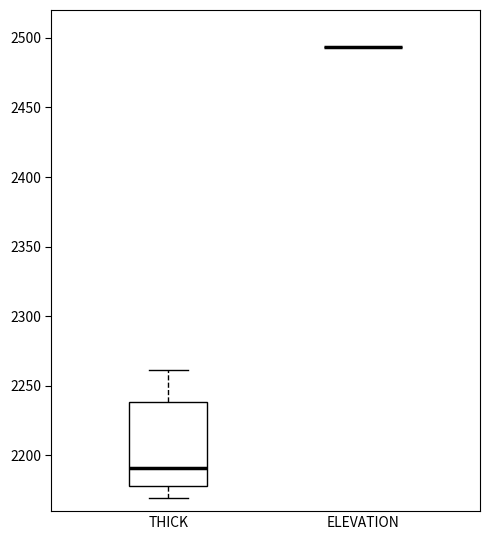

Reading left to right, transcribe this box plot: for each box, give where its median line is, the range the box spans, and where its two whiskers end, as read against the y-axis. The values are not printed on the chart, so give them approximately, as read against the axis.

THICK: median 2190, box 2180 to 2240, whiskers 2170 to 2260
ELEVATION: box collapsed to a line at 2495, whiskers 2495 to 2495